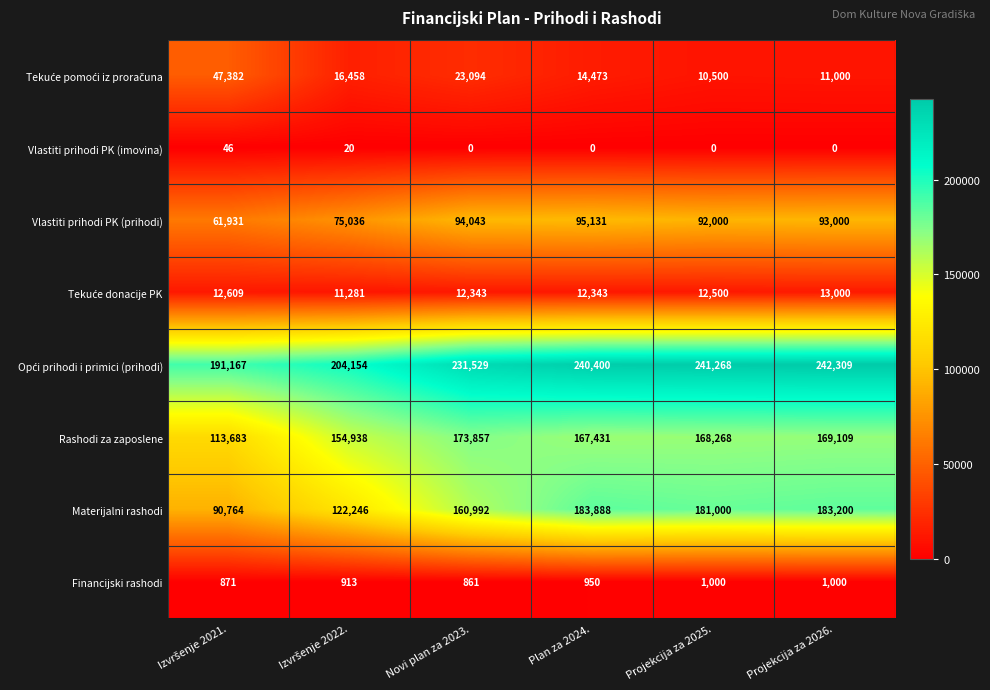

What is the spread (max minus min) of values at Projekcija za 2026.?

242309